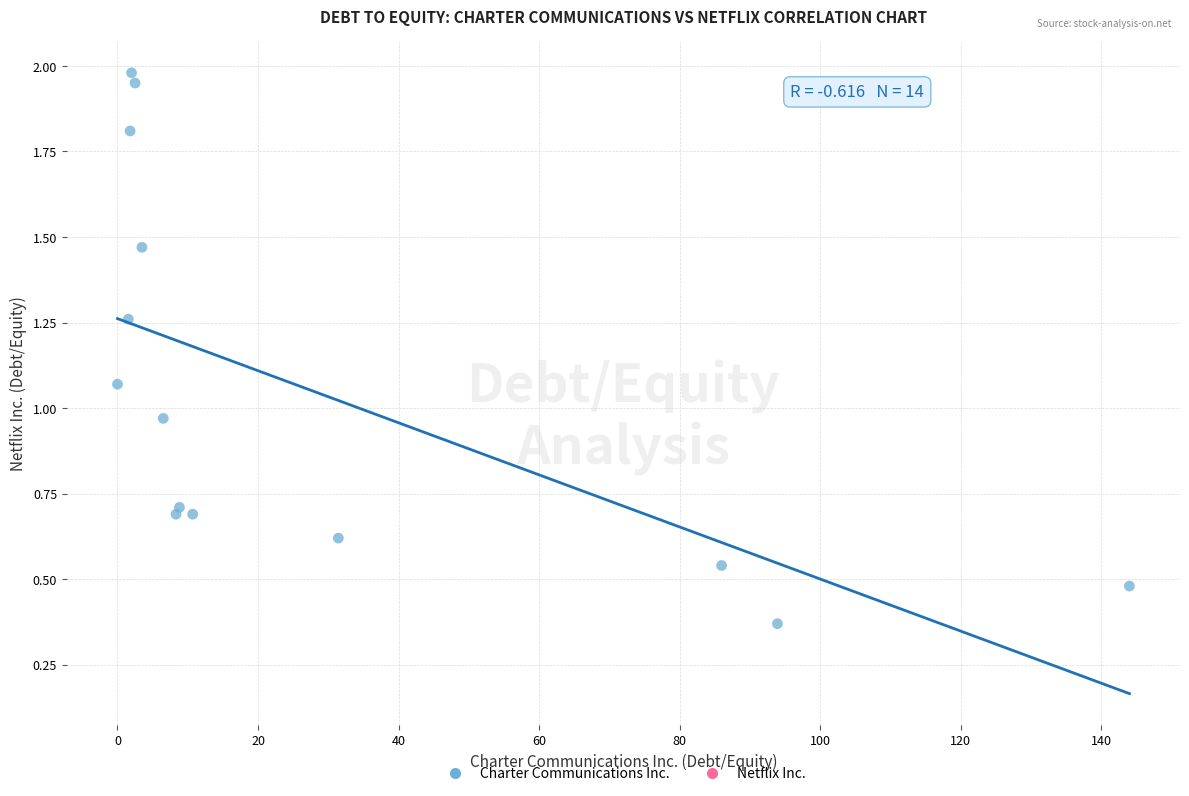

What is the range of X values (max minus min)?

144.0